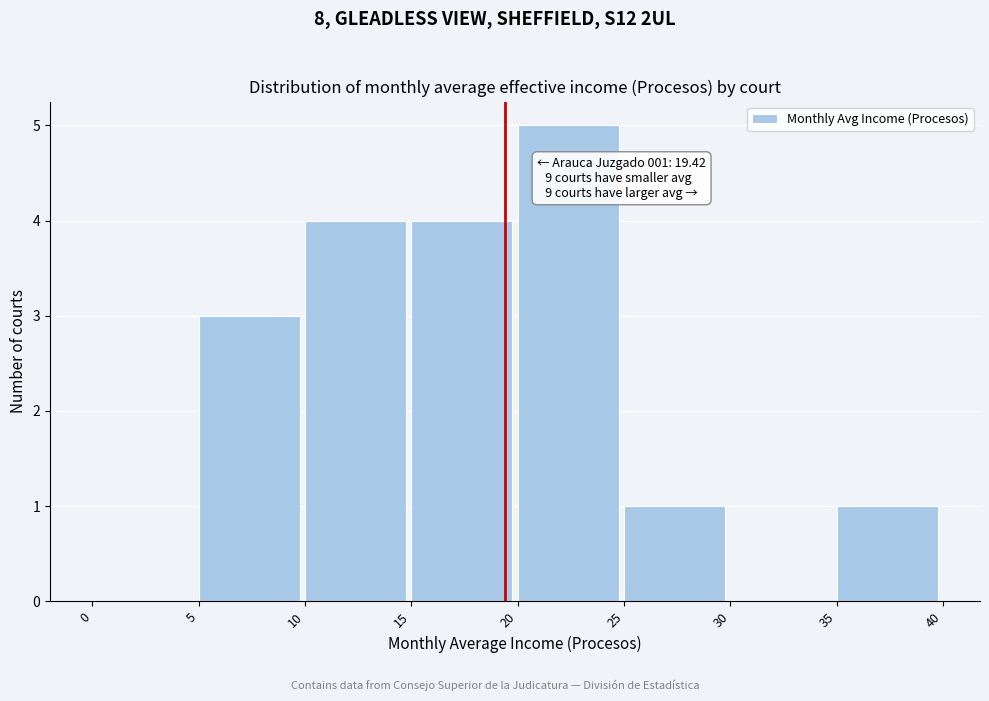

Over which range of the x-axis is the bar tallest?

20 to 25